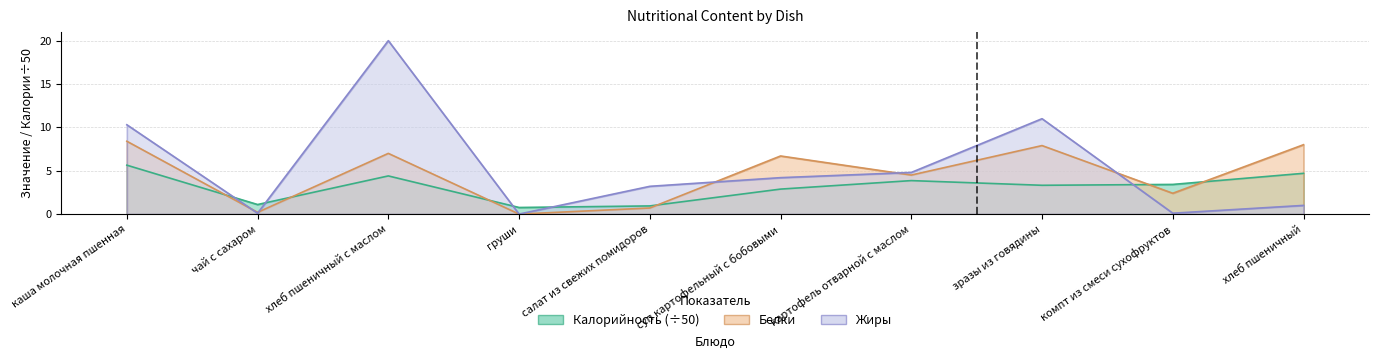

Reading left to right, extract all data points from this chart.

Калорийность: 5.6	1.1	4.4	0.8	0.9	2.9	3.9	3.3	3.4	4.7
Белки: 8.4	0.2	7.0	0.0	0.7	6.7	4.5	7.9	2.4	8.0
Жиры: 10.3	0.1	20.0	0.0	3.2	4.2	4.8	11.0	0.1	1.0